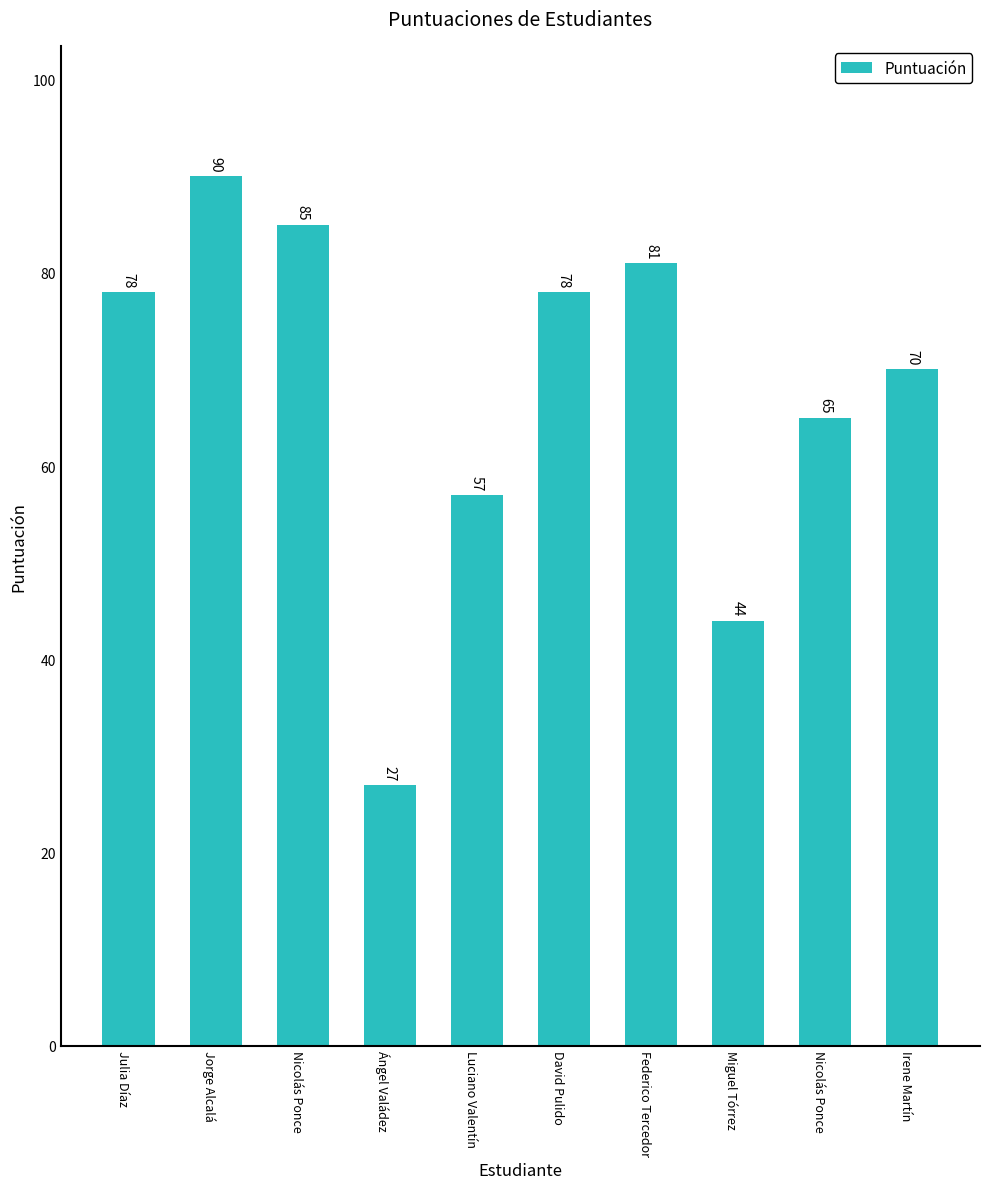

How many bars are there in total?

10